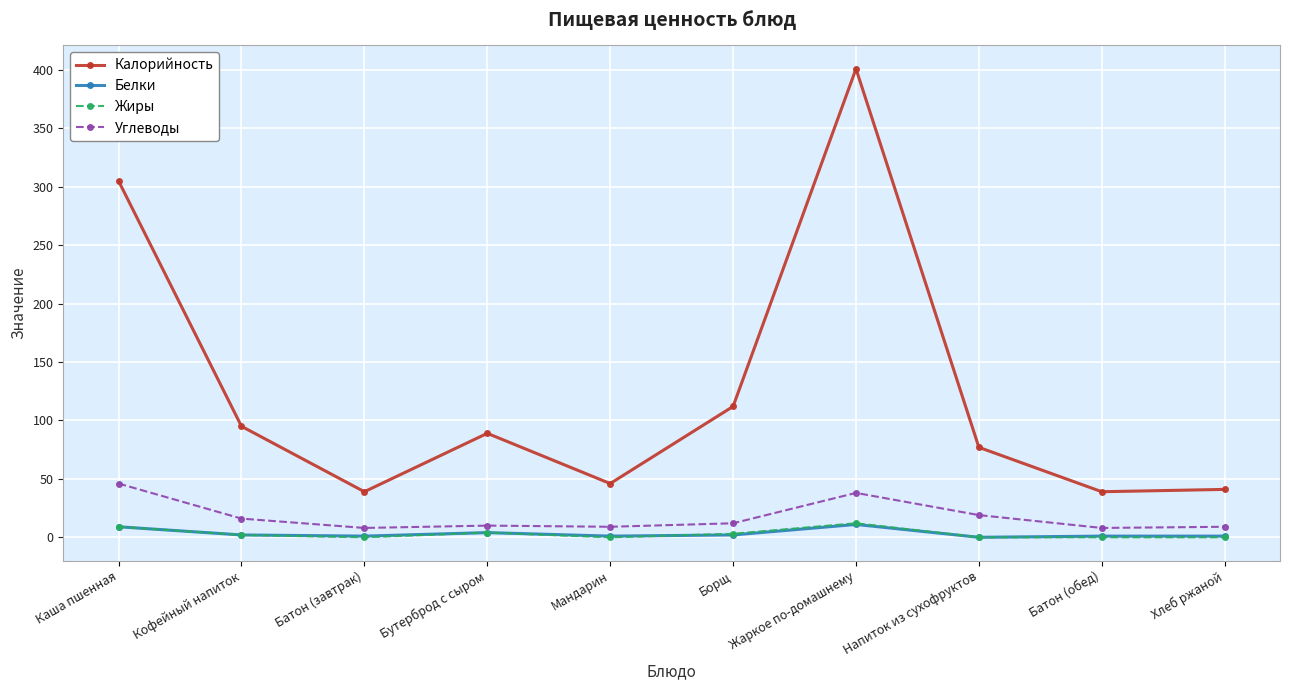

Which series has the widest spread of values?

Калорийность